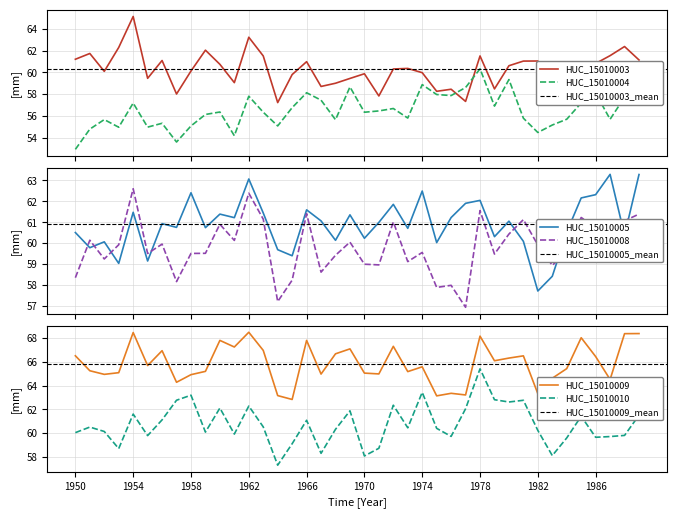

Which label corresponds to the smallest value in the chart?

1950